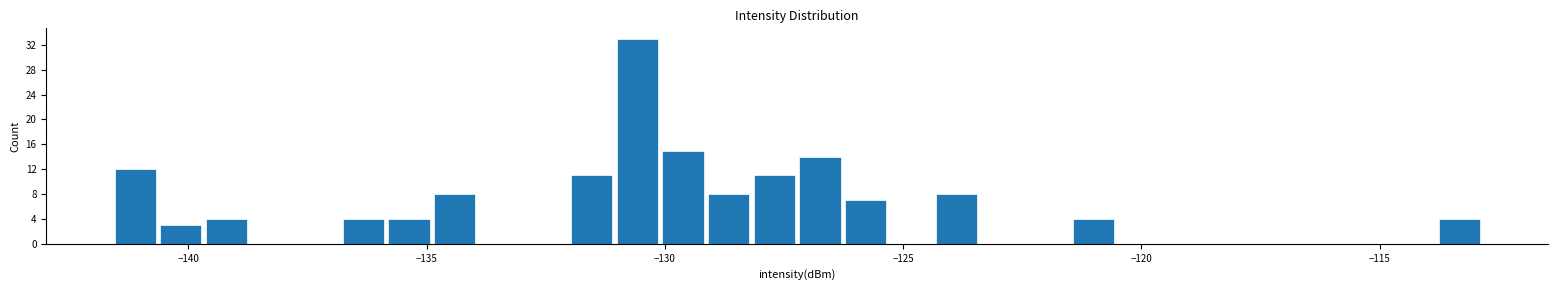

Read against the x-axis, roughly where is the centre of the tallest bar?

-130.5